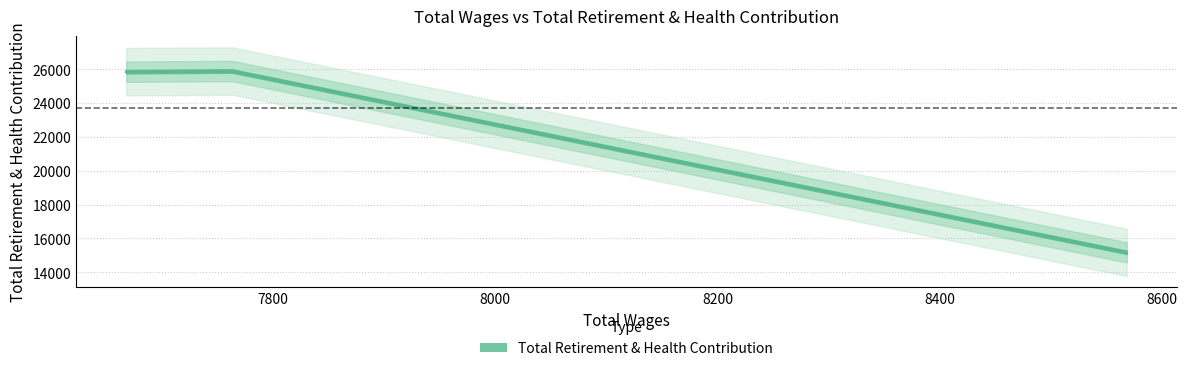

Does the chart display data point markers on the line(s)?

No